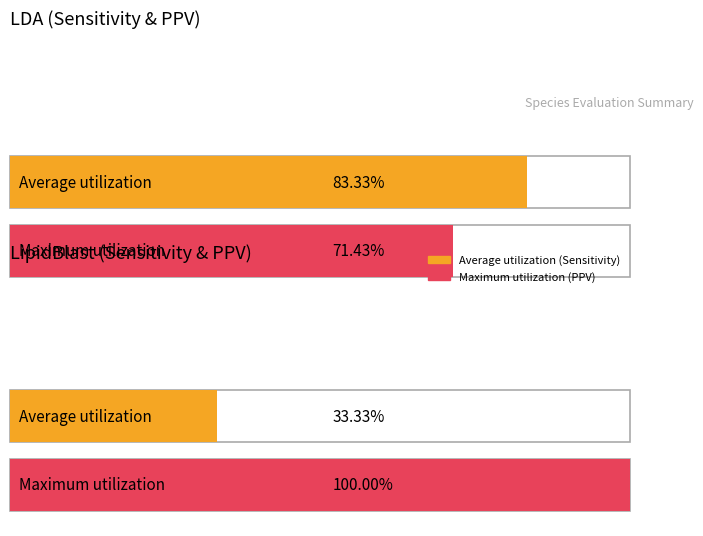

What is the value of the Sensitivity LDA bar at the 1st from the left?

0.8